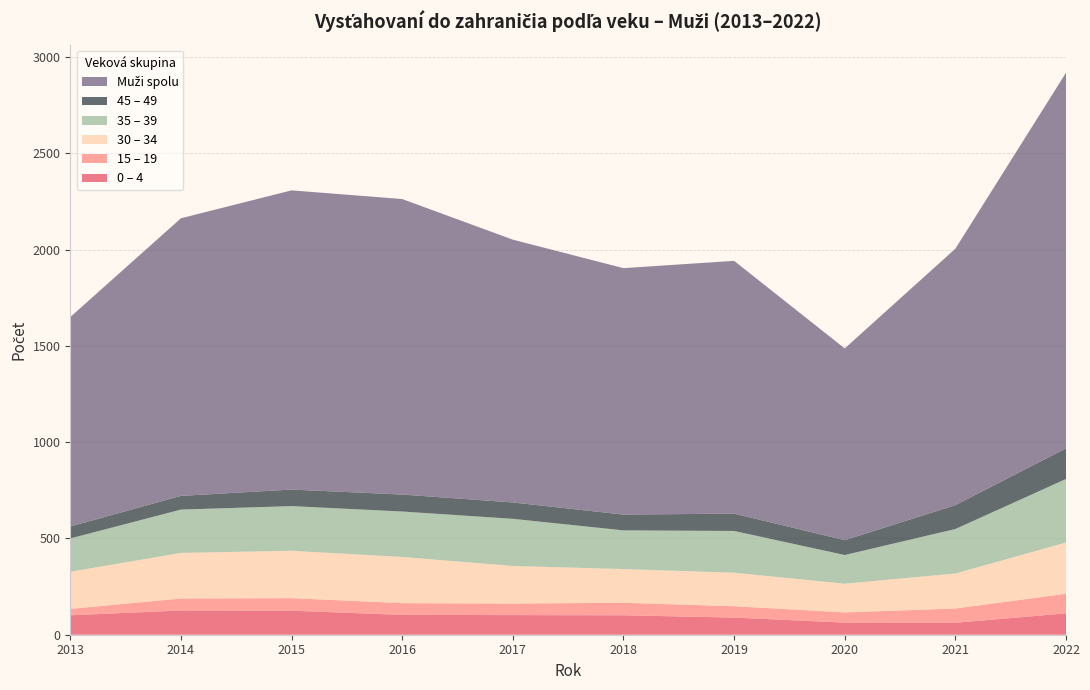

What is the total value across all series at 2018?

1904